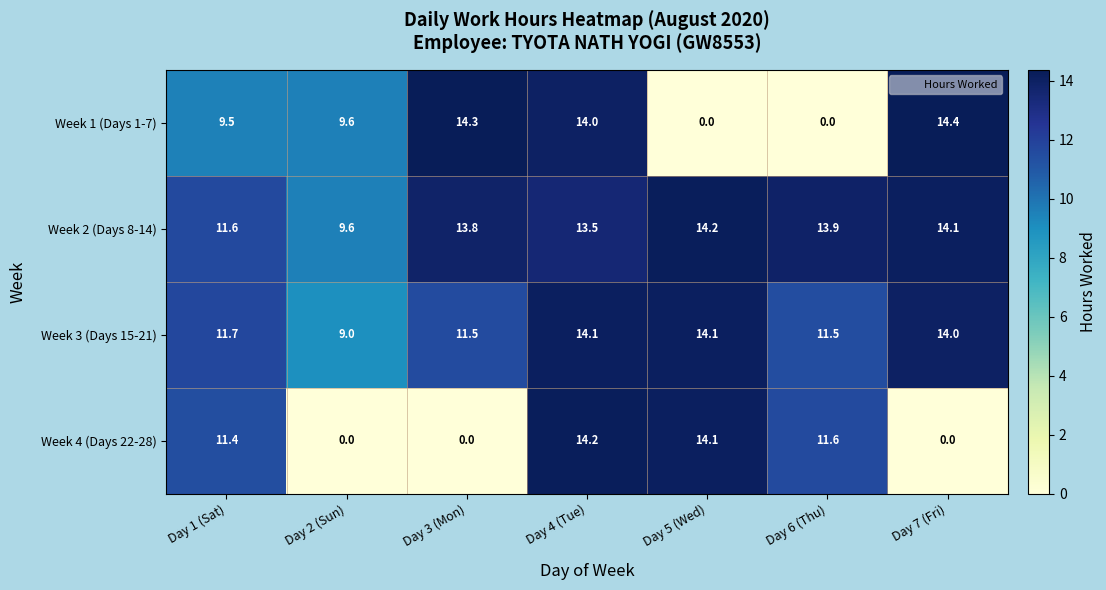

What is the average value of the Week 3 (Days 15-21) series?

12.3